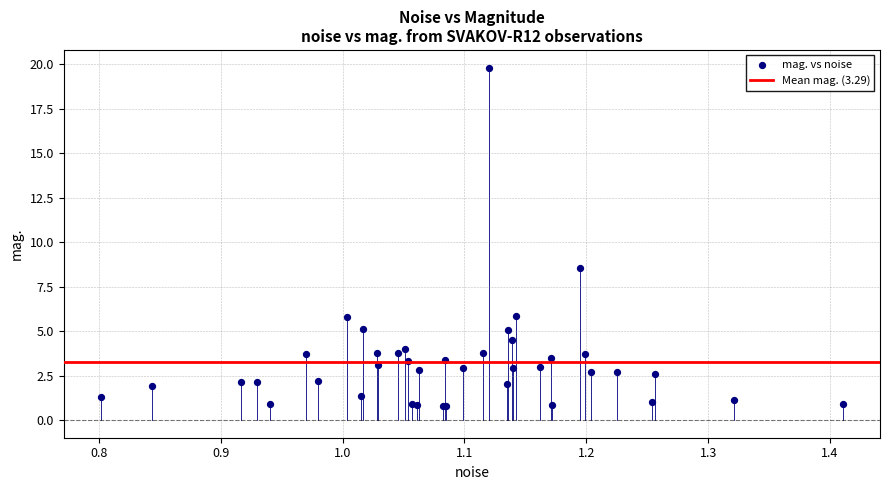

What Y value in the scatter plot is closest to 10?

8.5